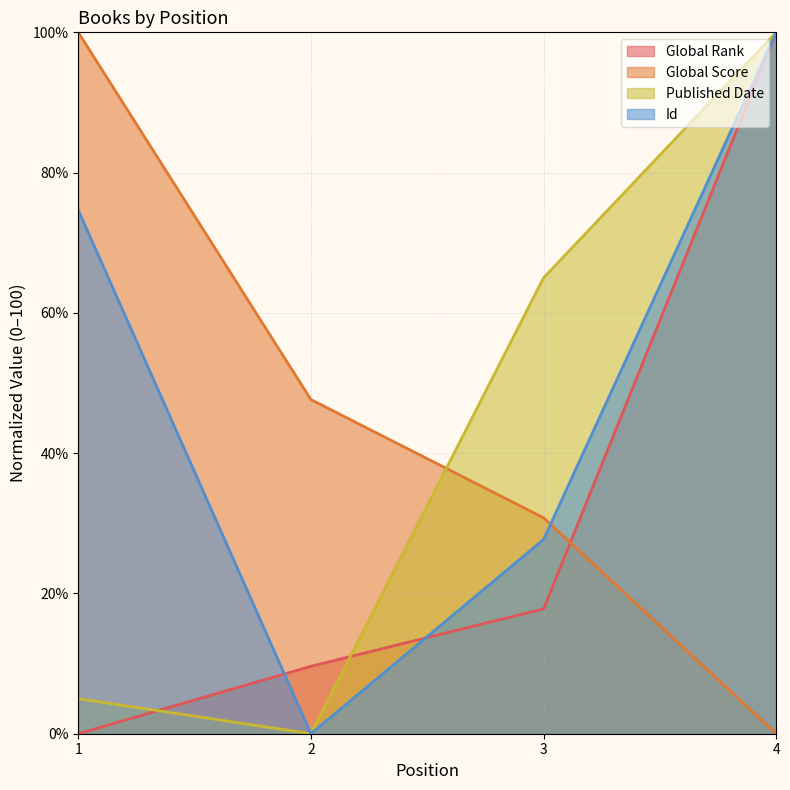

Between 2 and 3, which series saw the biggest shift?

Published Date